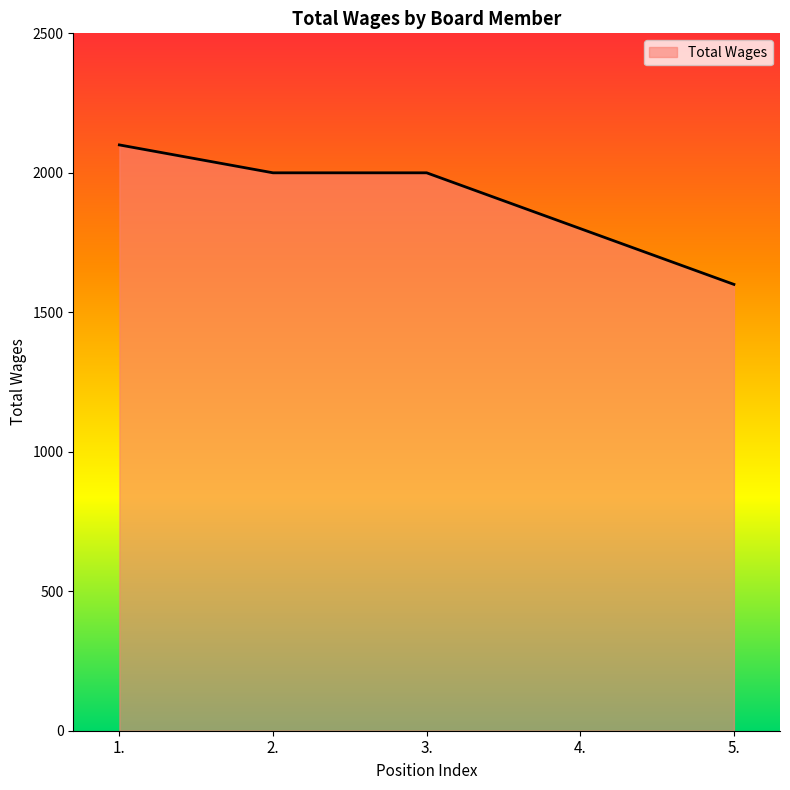

Does the chart display data point markers on the line(s)?

No